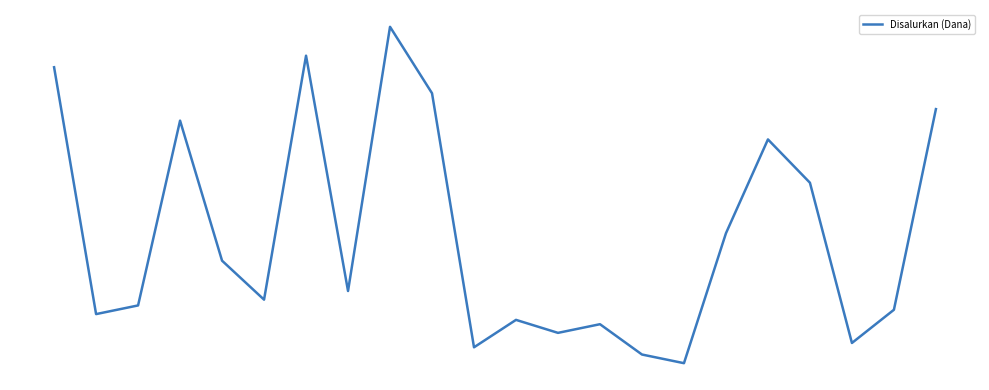

Is this an area chart (filled region under the line)?

No